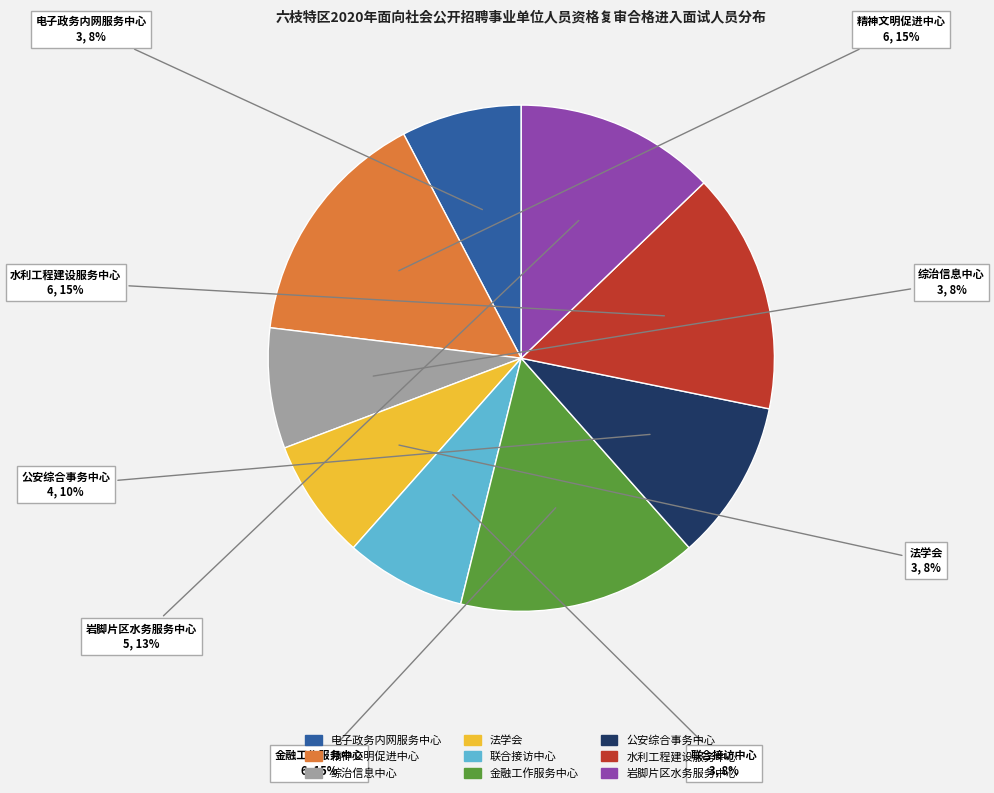

How many slices are in this pie chart?

9